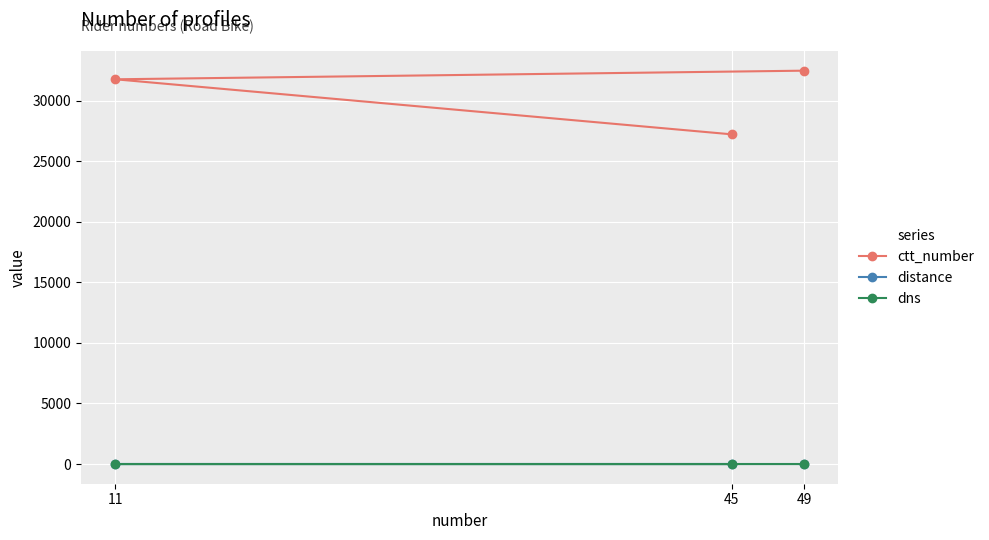

Between 11 and 49, which series saw the biggest shift?

ctt_number